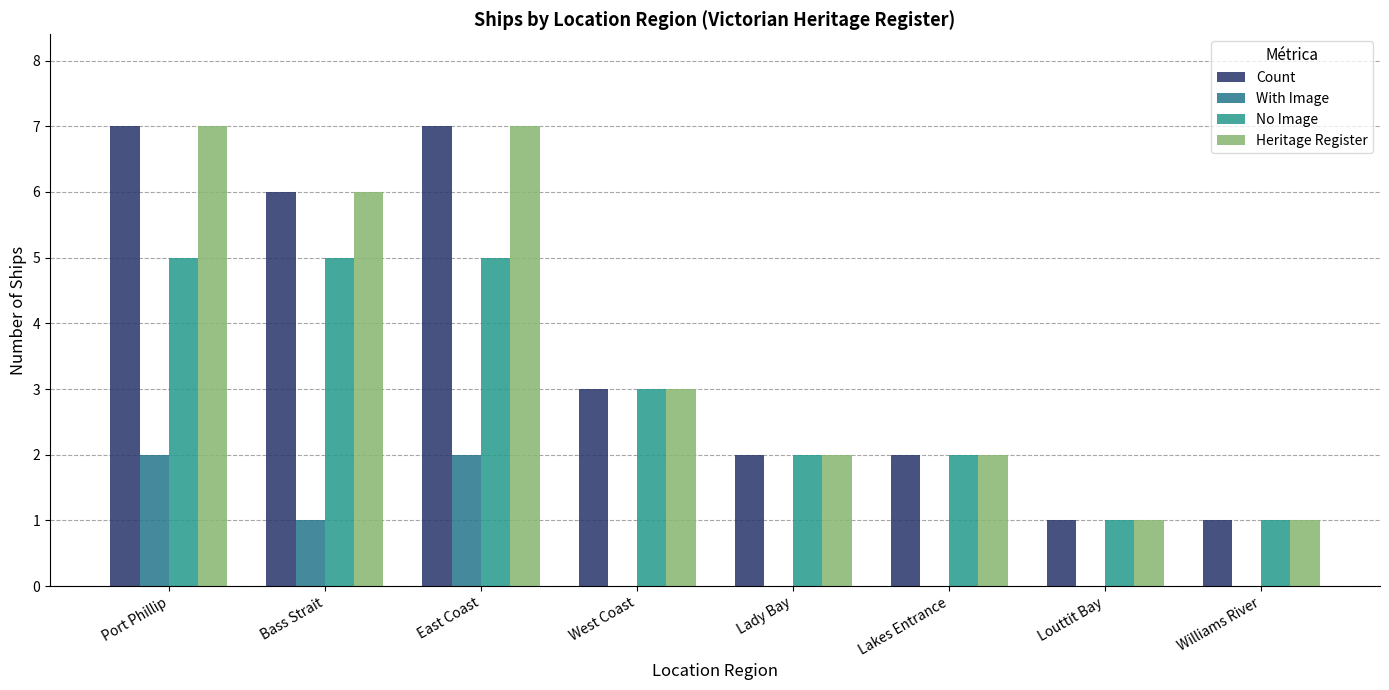

What is the average value of the No Image series?

3